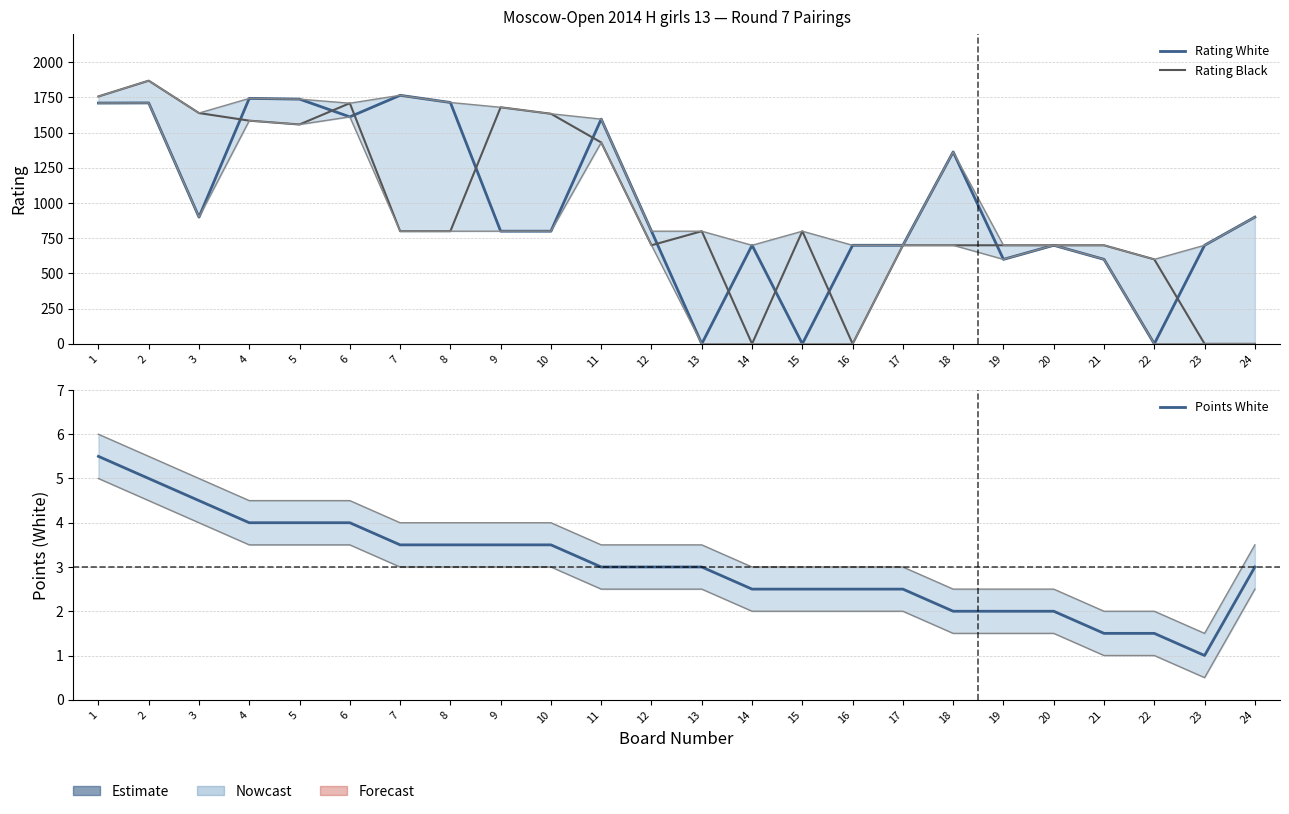

What is the spread (max minus min) of values at 11?

1593.0